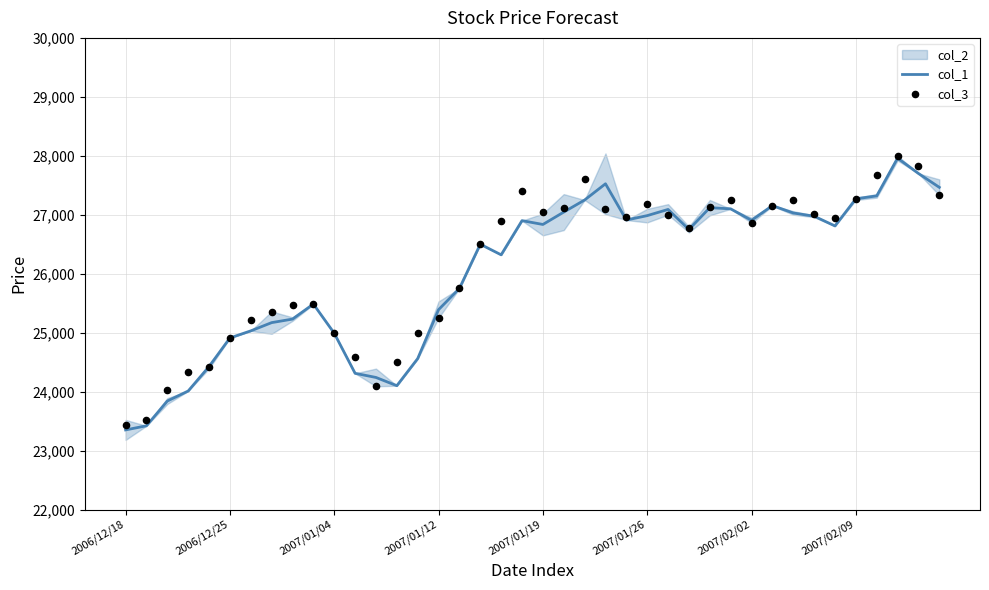

Which series reaches the maximum Y coordinate?

col_3